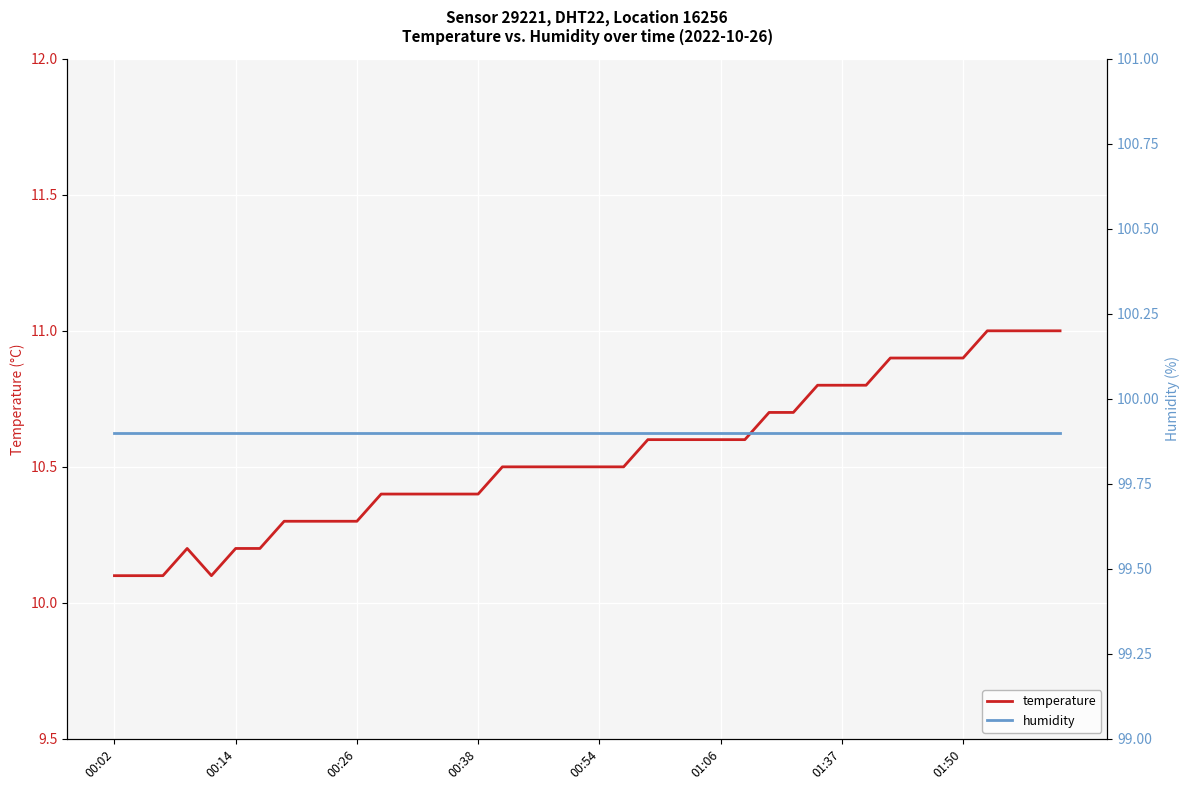

True or false: humidity has more than 2 points higher than both neighbors.

False